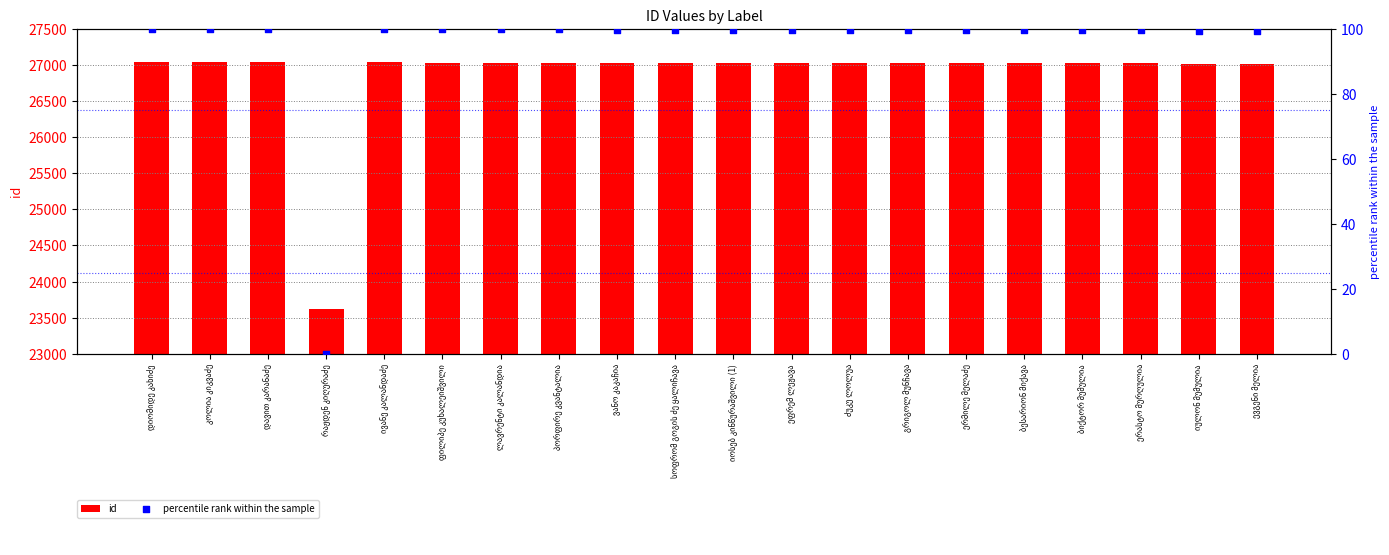

What are all the series names shown in the legend?

id, percentile rank within the sample